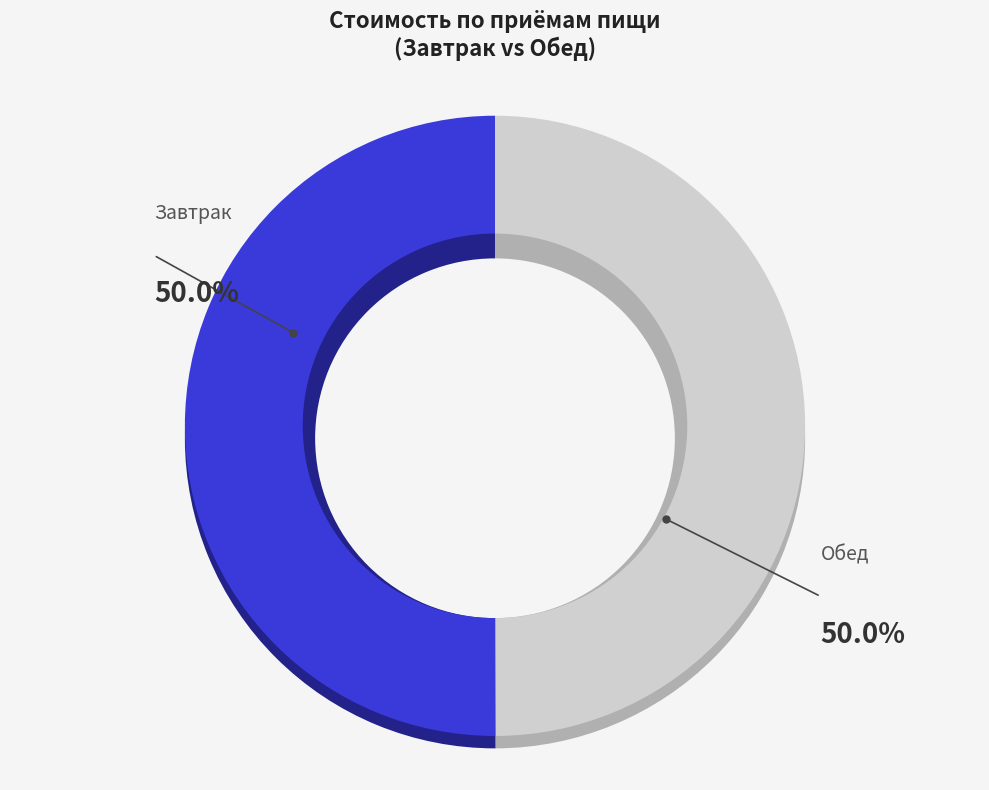

Count the number of slices in the pie.

12